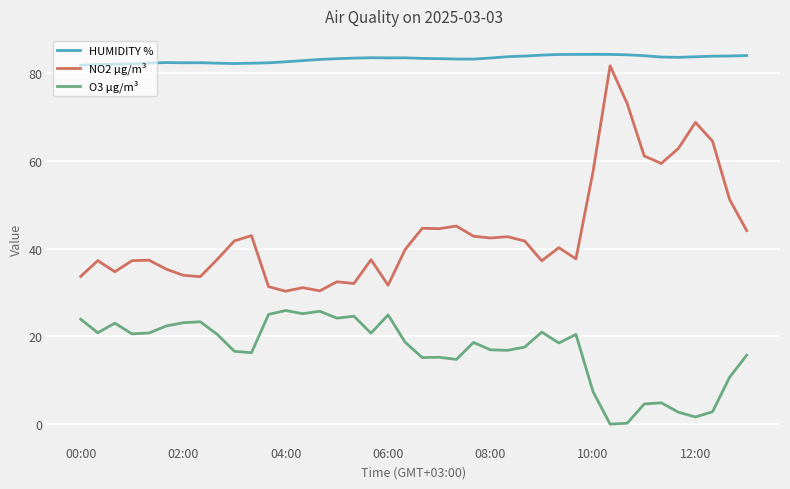

Which series has the largest total across all categories?

HUMIDITY %